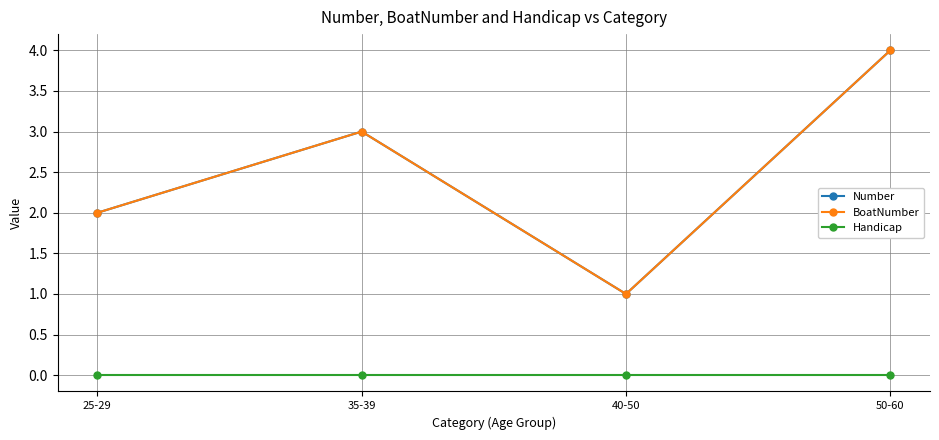

Does the chart have visible grid lines?

Yes